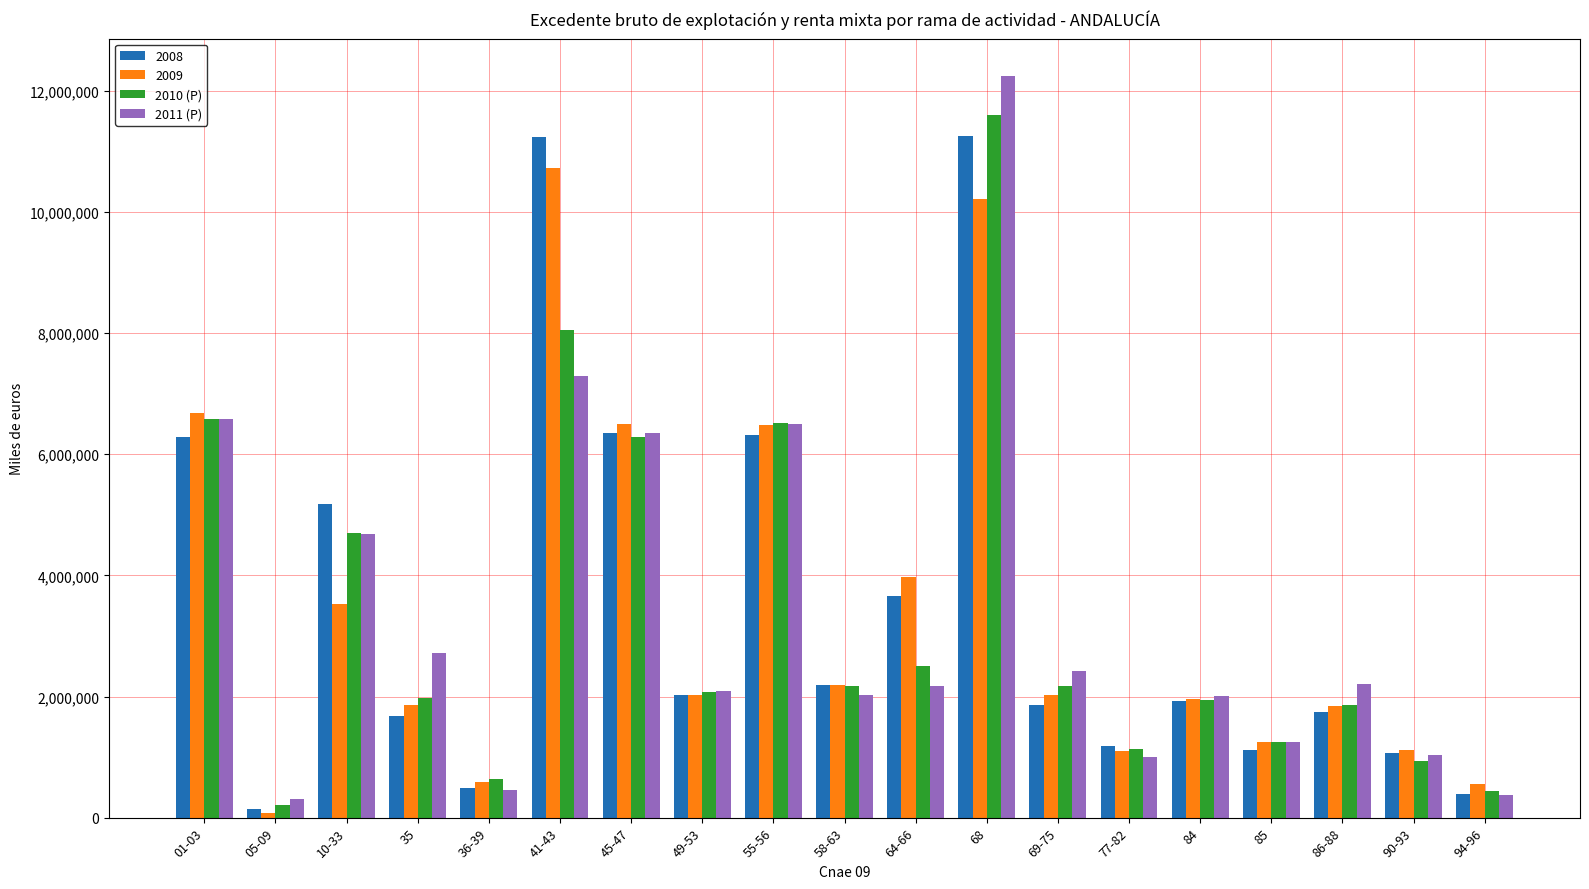

What are all the series names shown in the legend?

2008, 2009, 2010 (P), 2011 (P)